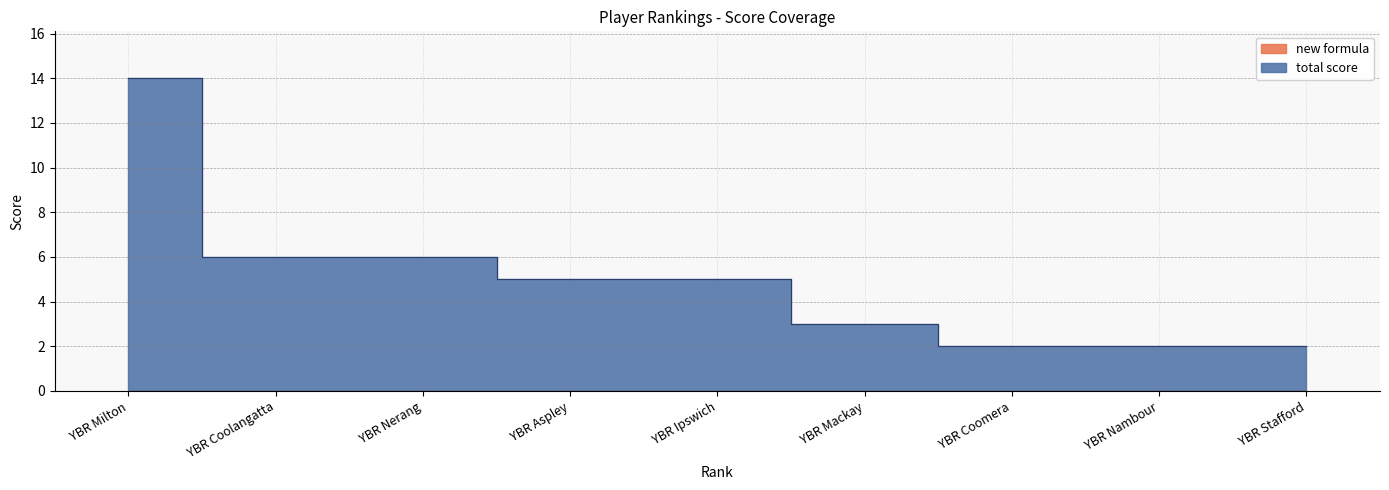

What is the value of the 4th point from the left?

5